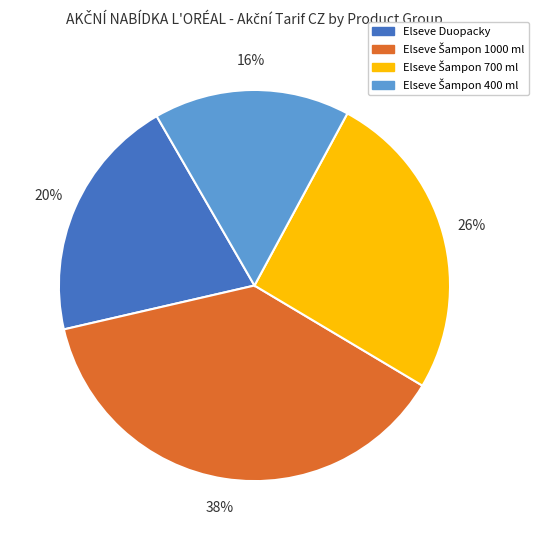

To the nearest percent, what is the average slice percentage?

25%